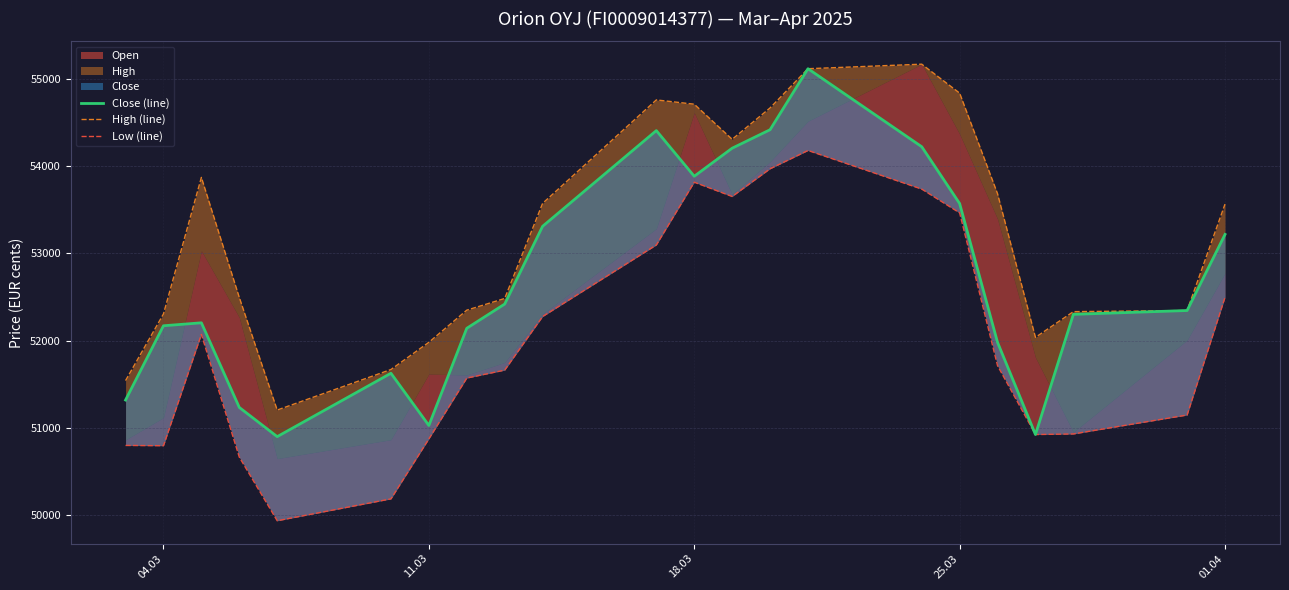

Which series has the largest total across all categories?

High (line)